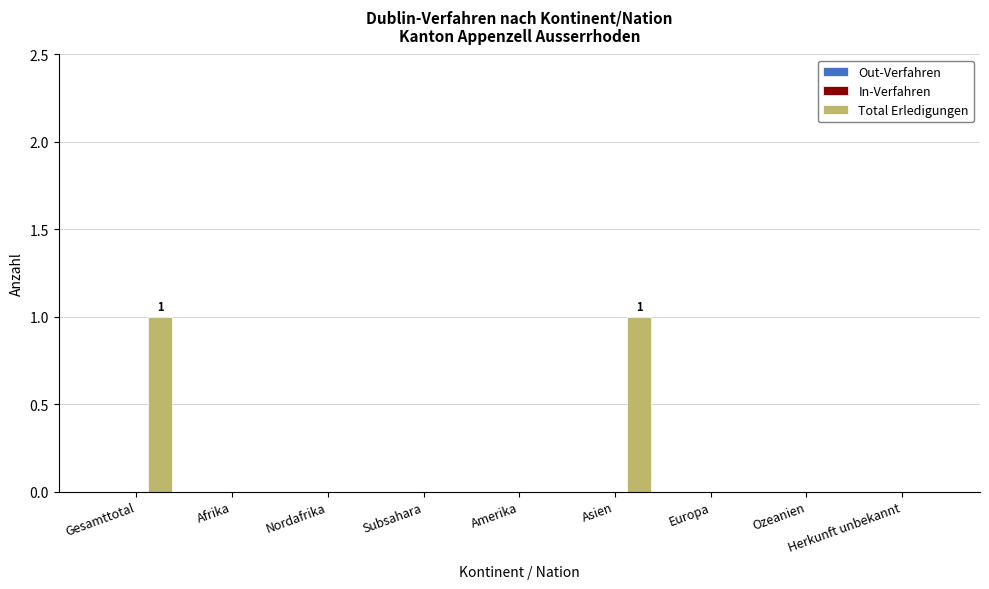

Which has a higher value, Ozeanien or Gesamttotal?

Gesamttotal